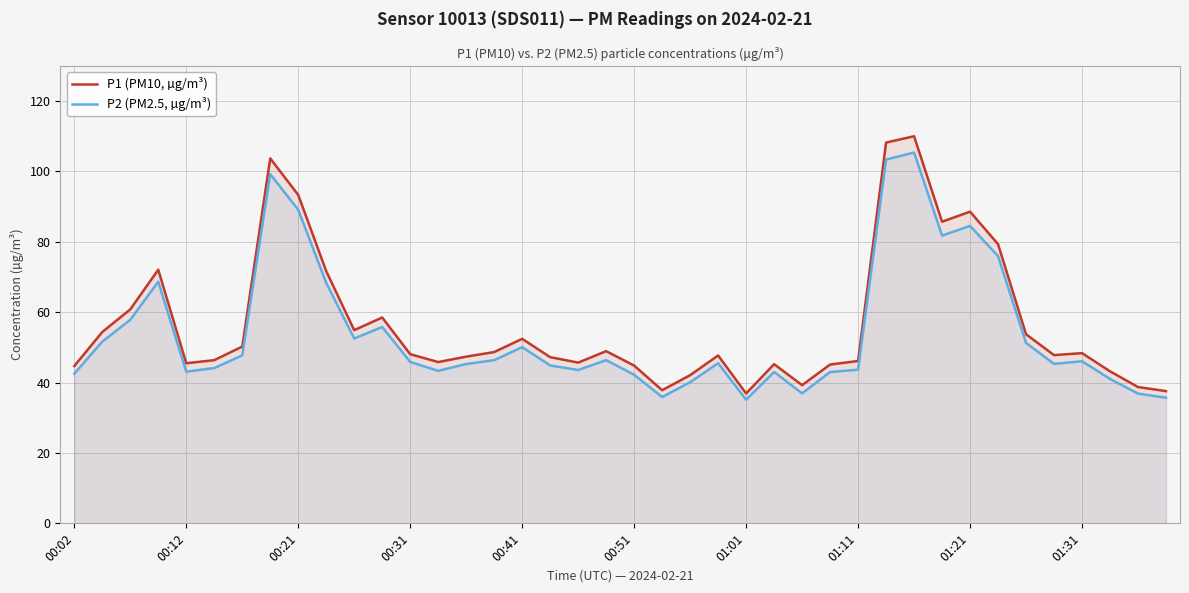

Is the value of P2 (PM2.5, µg/m³) at 00:51 greater than the value of P1 (PM10, µg/m³) at 00:12?

No